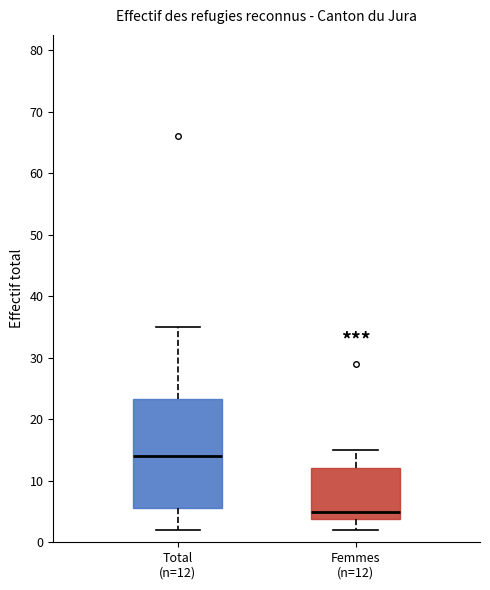

Reading left to right, transcribe this box plot: for each box, give where its median line is, the range the box spans, and where its two whiskers end, as read against the y-axis. The values are not printed on the chart, so give them approximately, as read against the axis.

Total (n=12): median 14, box 6 to 23, whiskers 2 to 35
Femmes (n=12): median 5, box 4 to 12, whiskers 2 to 15